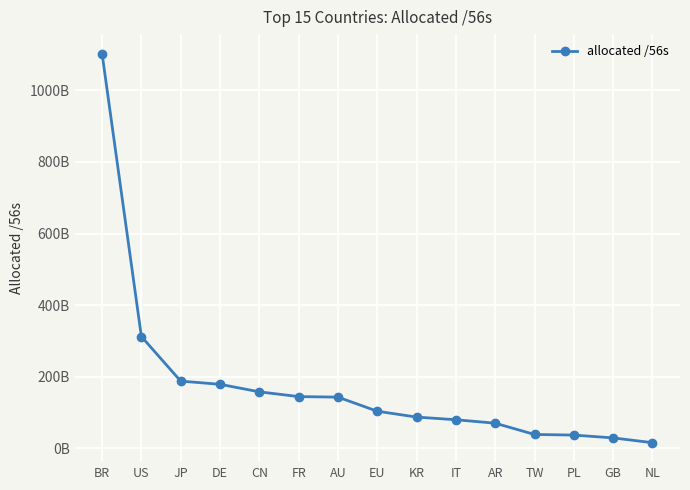

Rank the categories by value from highest to lowest.

BR, US, JP, DE, CN, FR, AU, EU, KR, IT, AR, TW, PL, GB, NL